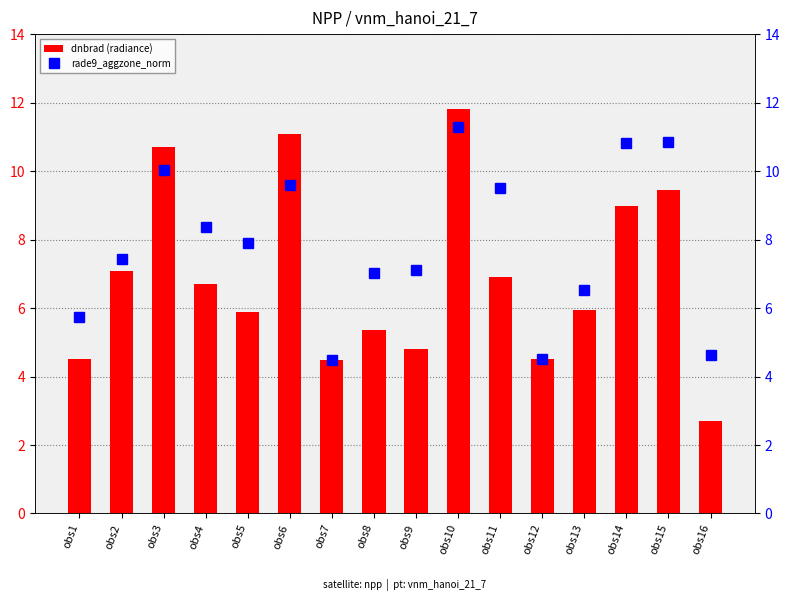

What is the difference between the highest and lowest values at obs13?

0.6